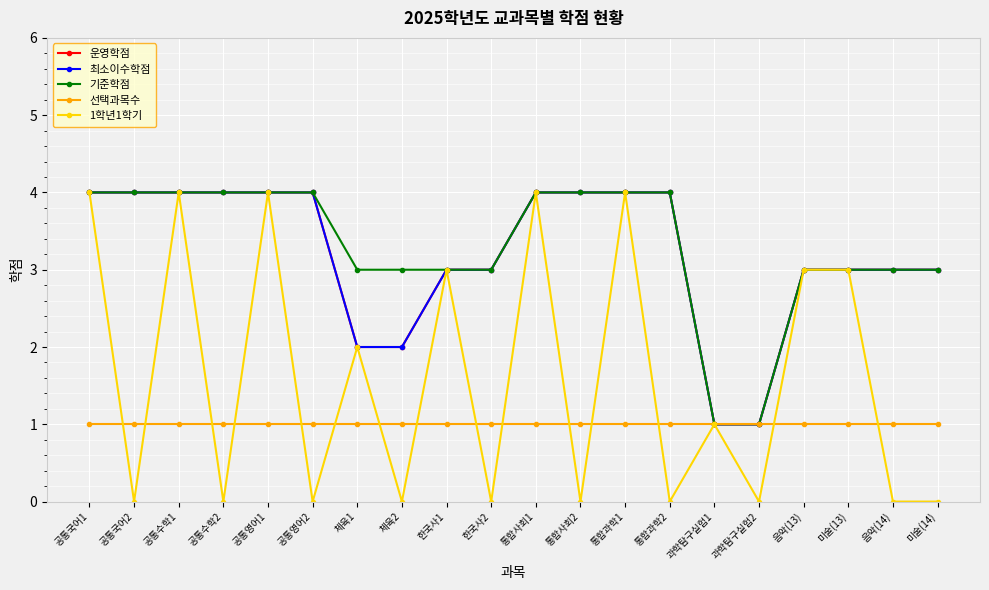

What position from the left is 공통영어1?

5